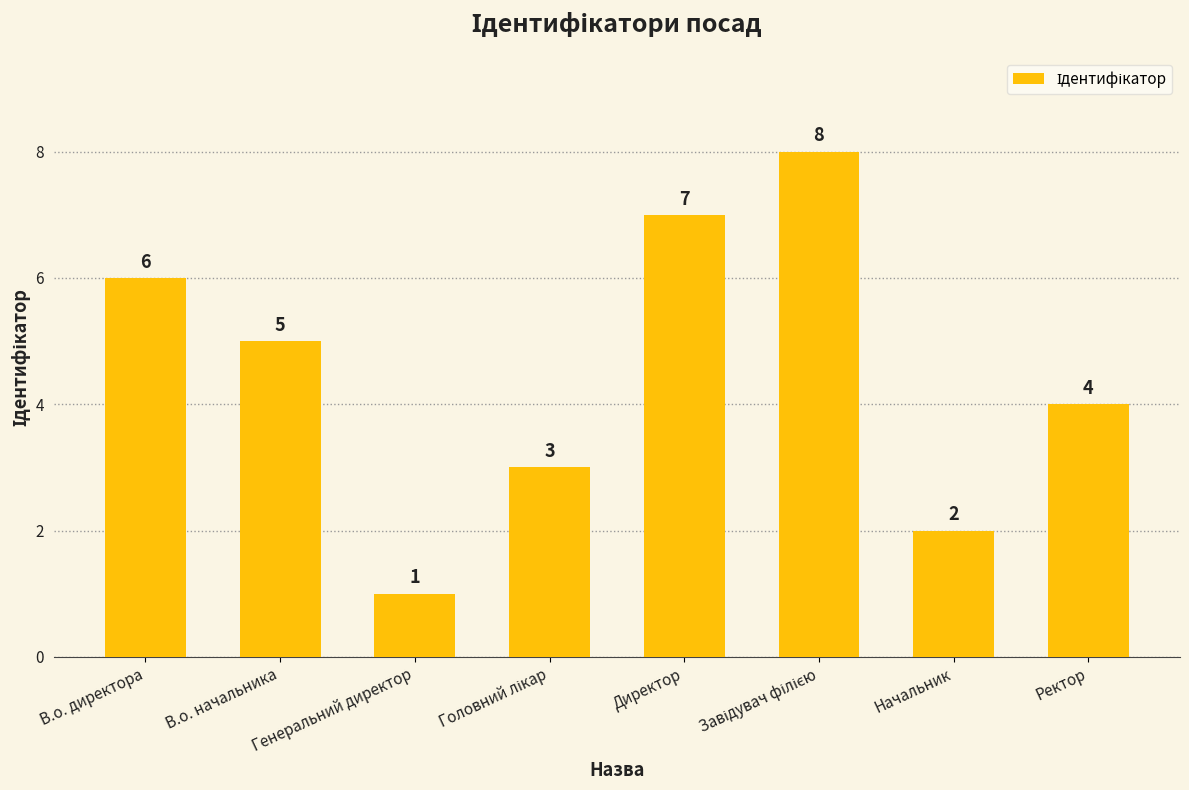

Are the bars grouped side by side (vs. stacked)?

No